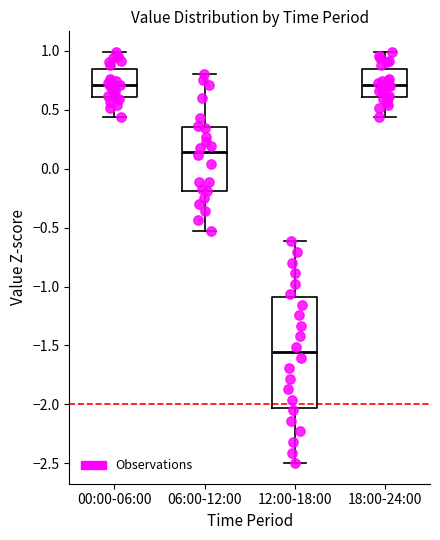

Where does the upper whisker of the box for 12:00-18:00 end on the y-axis? The values are not printed on the chart, so give them approximately, as read against the axis.

-0.60